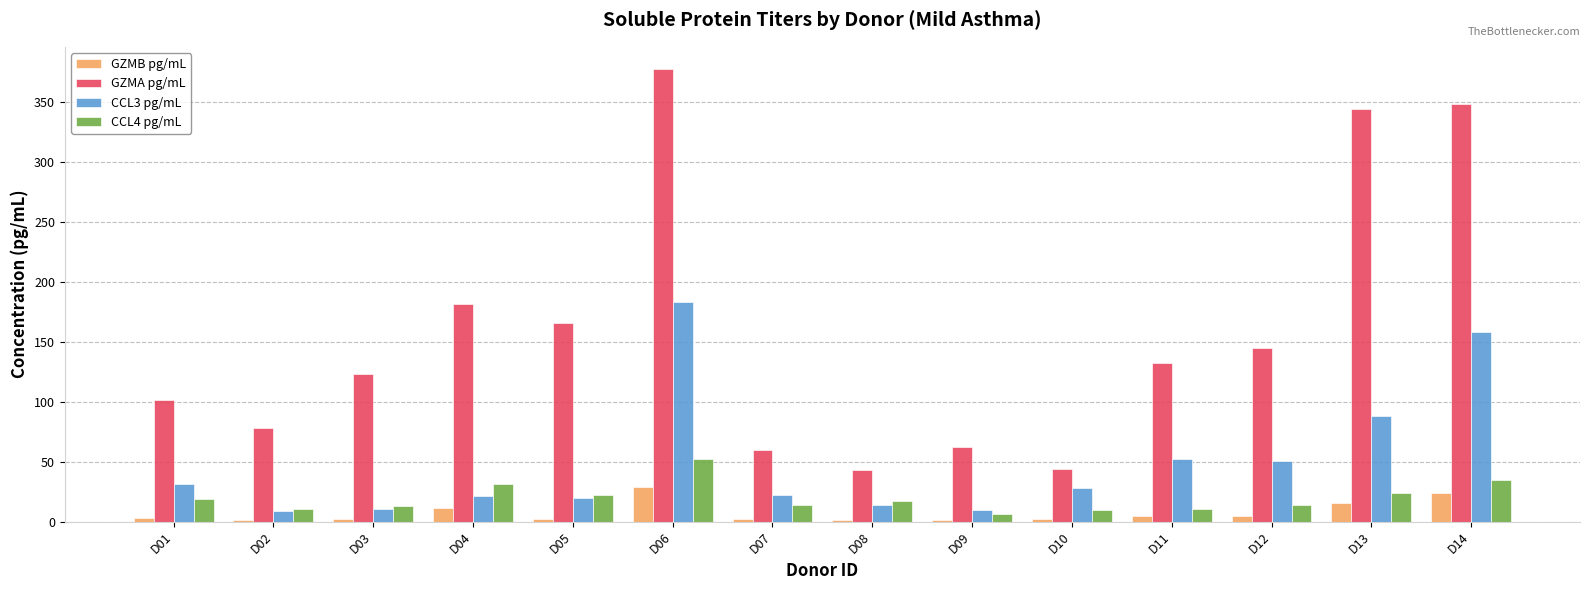

What is the sum of the CCL4 pg/mL values at D06 and D05?

73.9